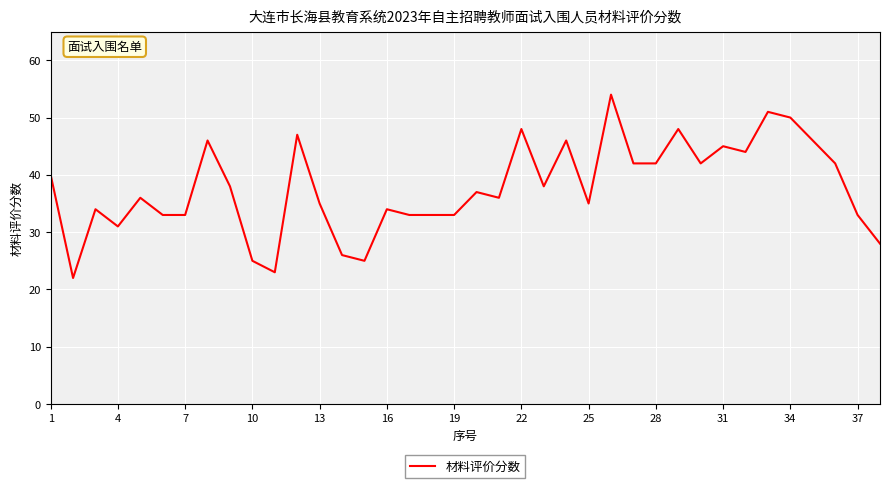

How many lines are shown in the chart?

1